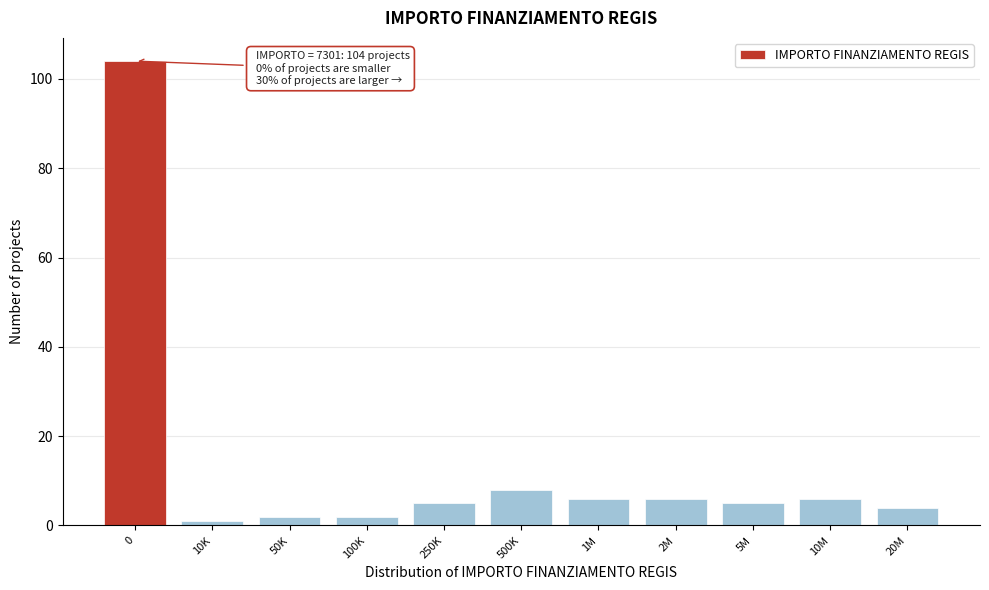

Reading left to right, transcribe all the data shown in this chart.

104	1	2	2	5	8	6	6	5	6	4